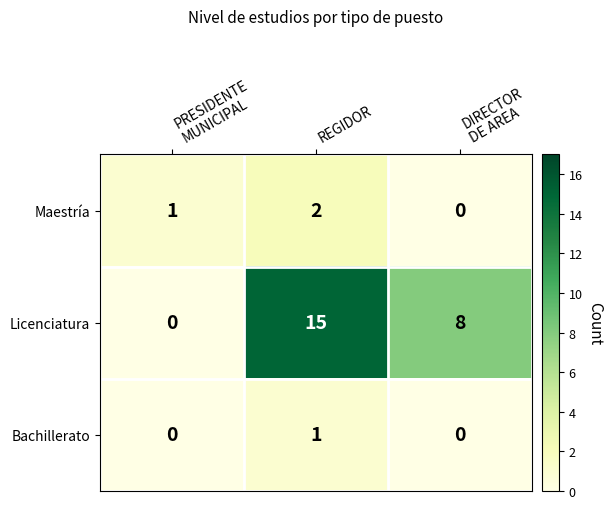

Between REGIDOR and DIRECTOR
DE AREA, which series saw the biggest shift?

Licenciatura